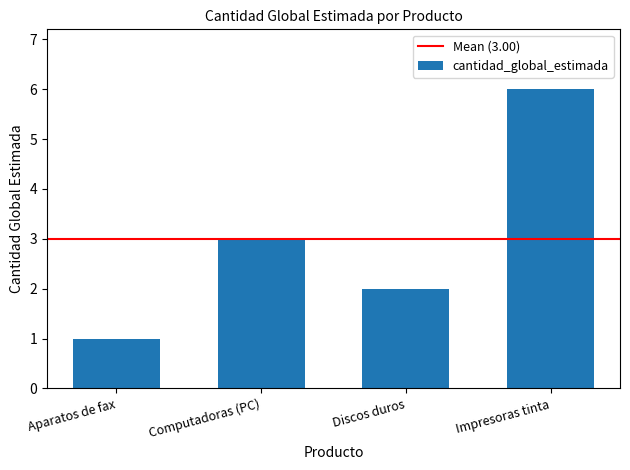

Which has a higher value, Discos duros or Aparatos de fax?

Discos duros